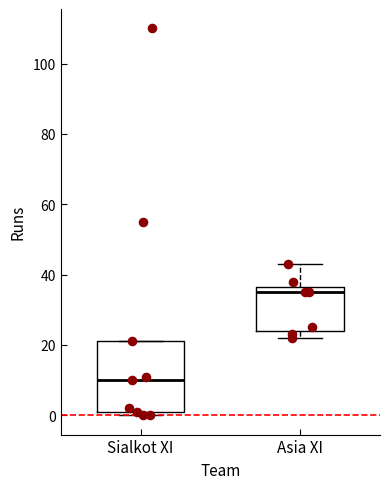

Where does the upper whisker of the box for Asia XI end on the y-axis? The values are not printed on the chart, so give them approximately, as read against the axis.

44